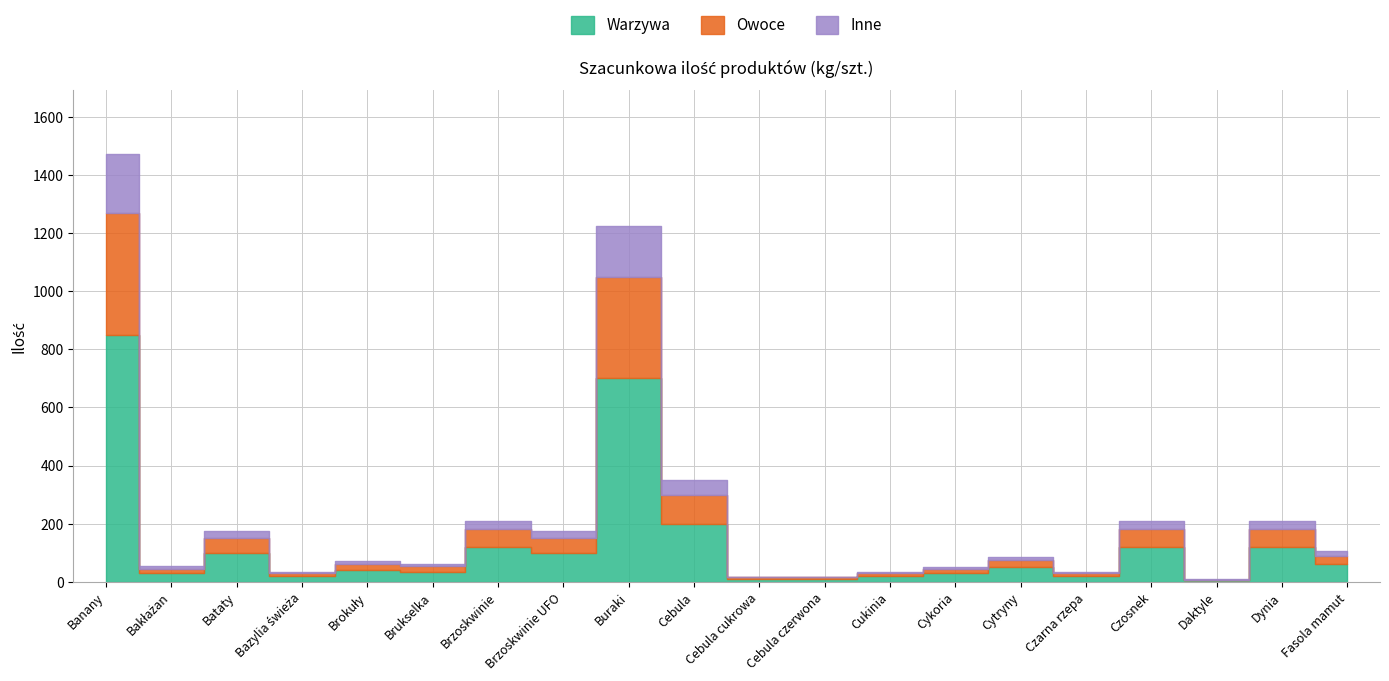

What position from the right is Cebula czerwona?

9